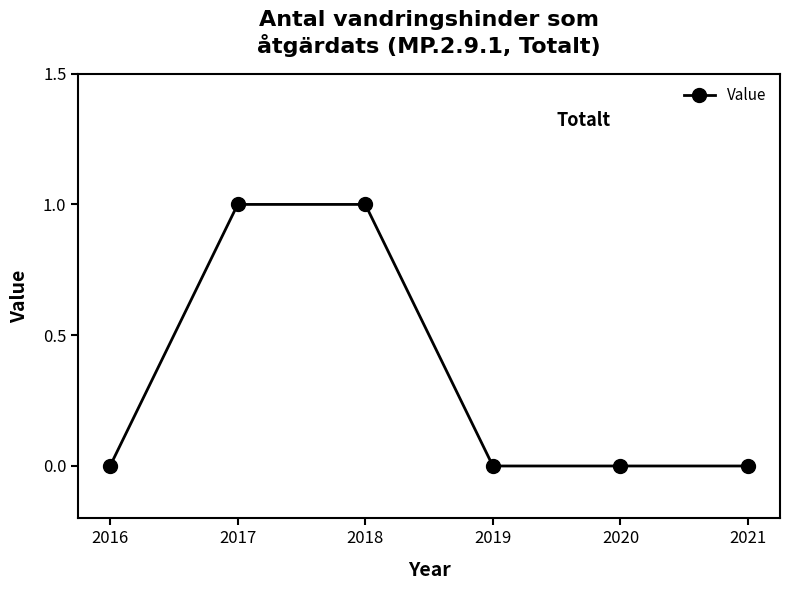

Does the chart display data point markers on the line(s)?

Yes